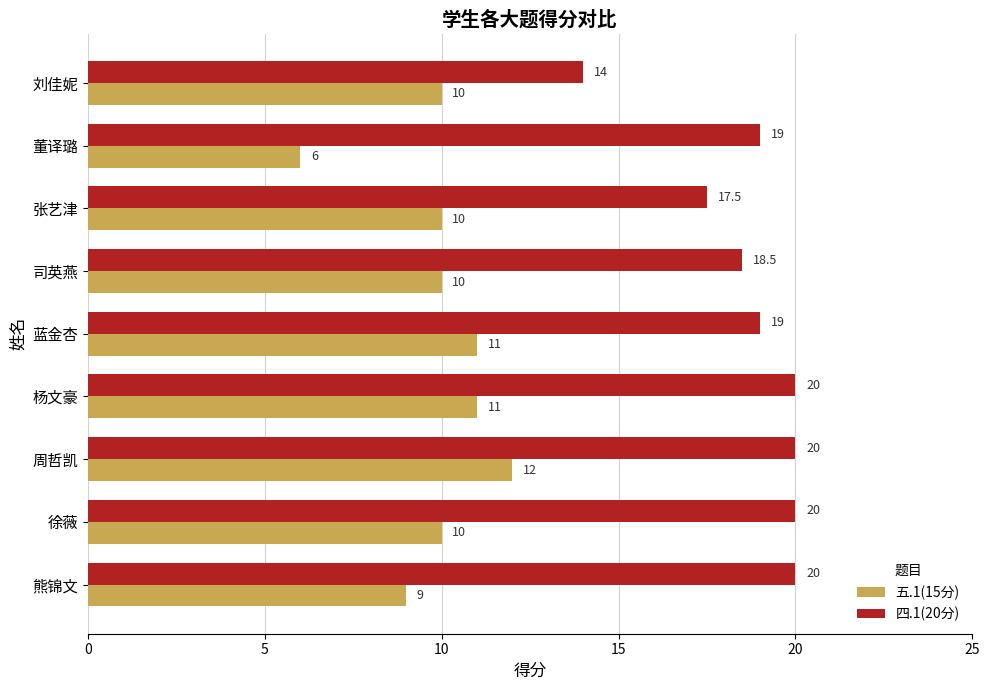

What is the difference between the highest and lowest values at 蓝金杏?

8.0